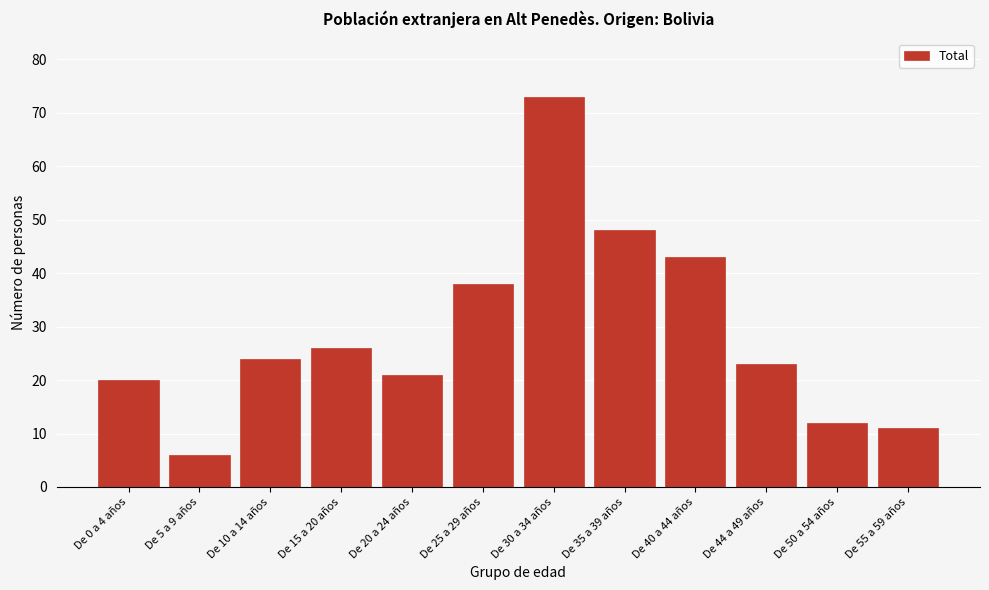

Reading left to right, extract all data points from this chart.

20	6	24	26	21	38	73	48	43	23	12	11